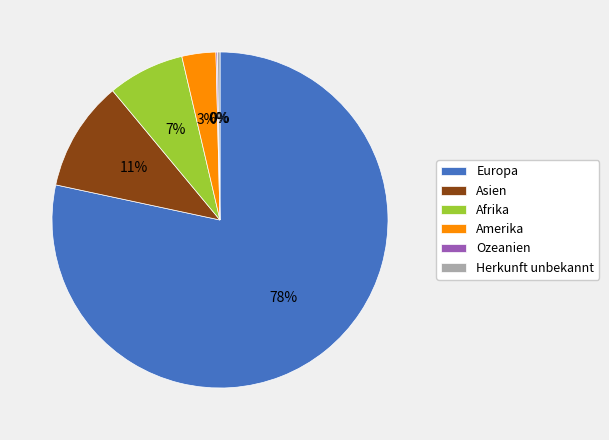

To the nearest percent, what portion does Afrika represent?

7%